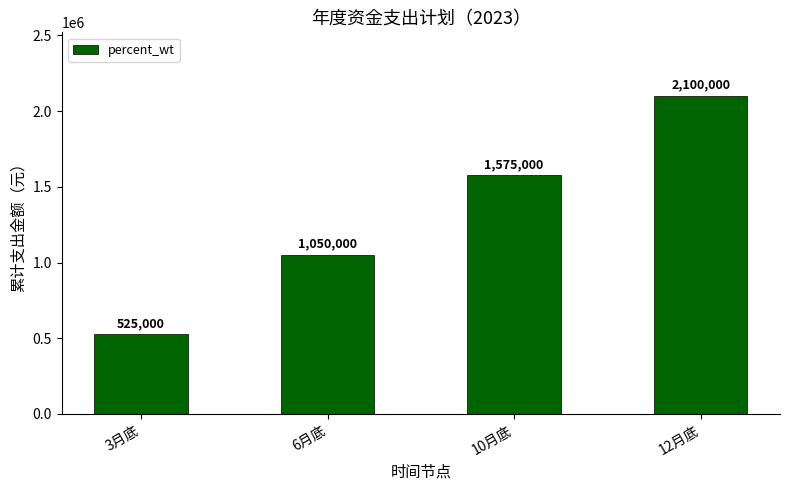

How many values are below 1575000?

2